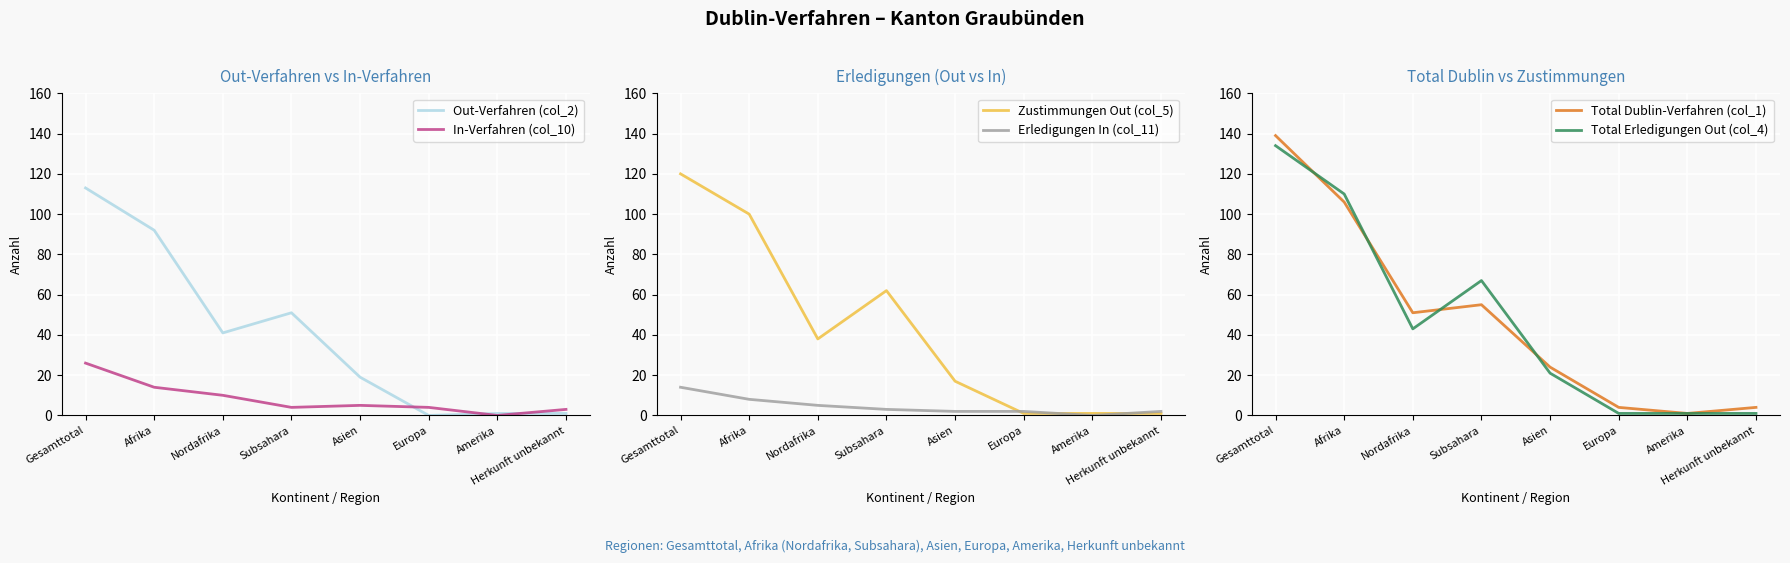

How many data points in In-Verfahren (col_10) are less than 5?

4